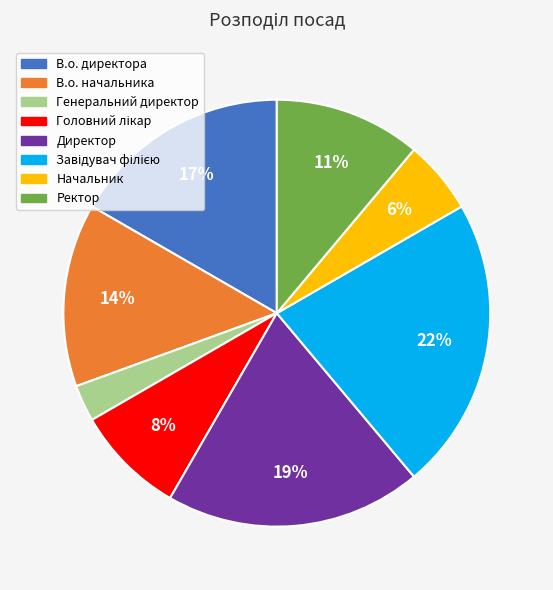

Is the sum of В.о. начальника and Директор greater than half?

No